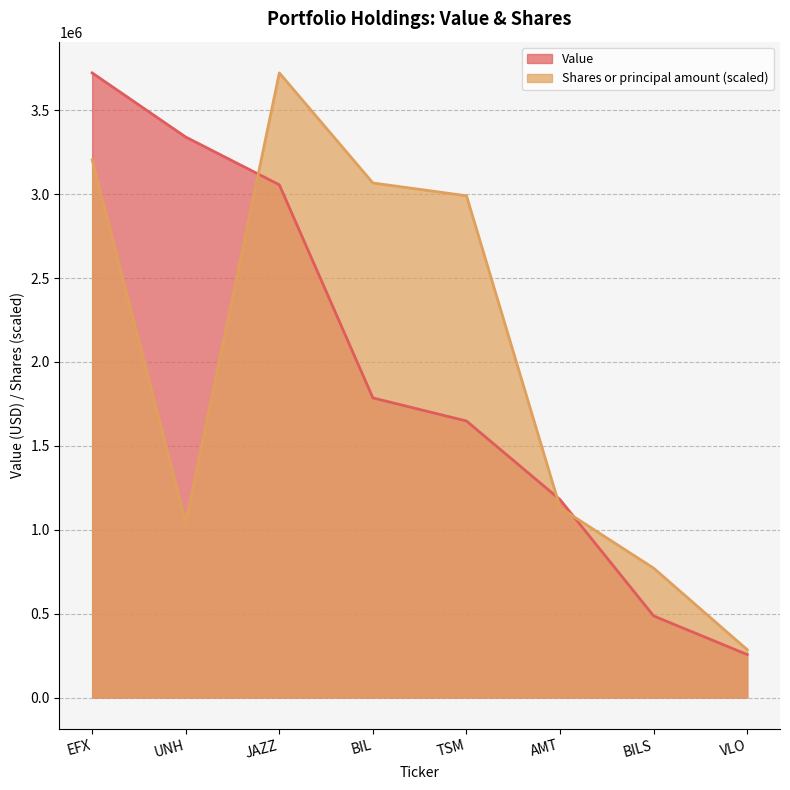

What is the average value of the Shares or principal amount series?

2027196.9